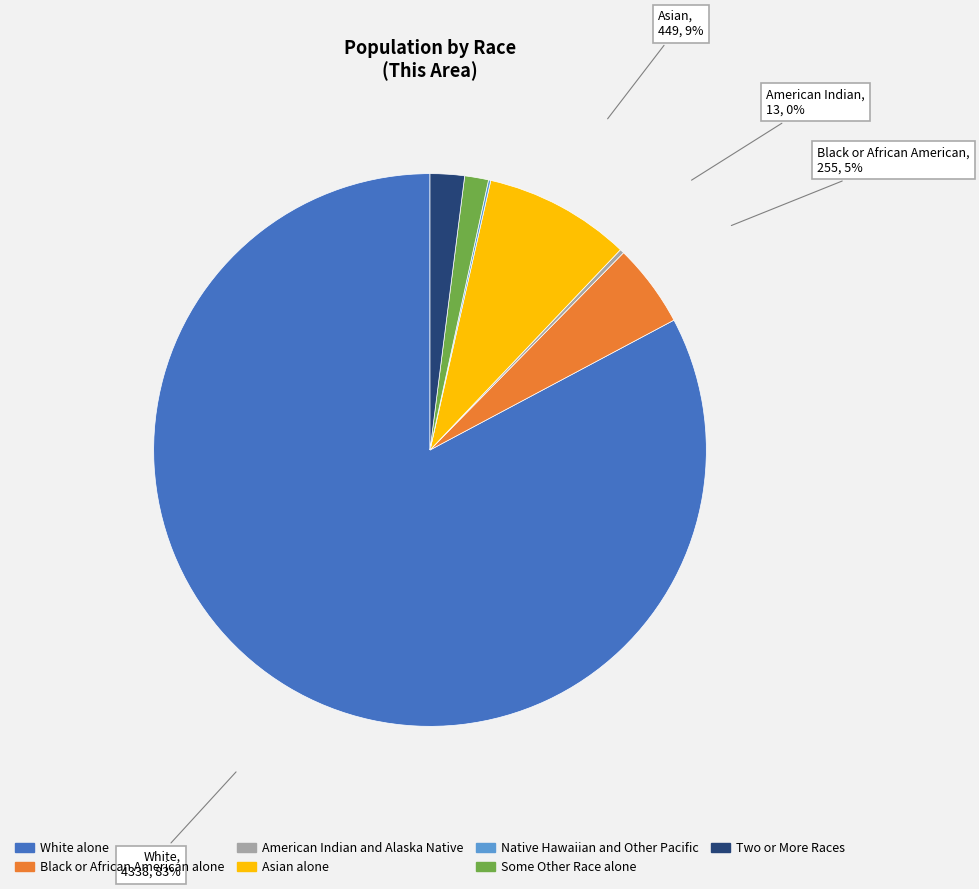

Do White alone and Black or African American alone together represent more than half of the pie?

Yes